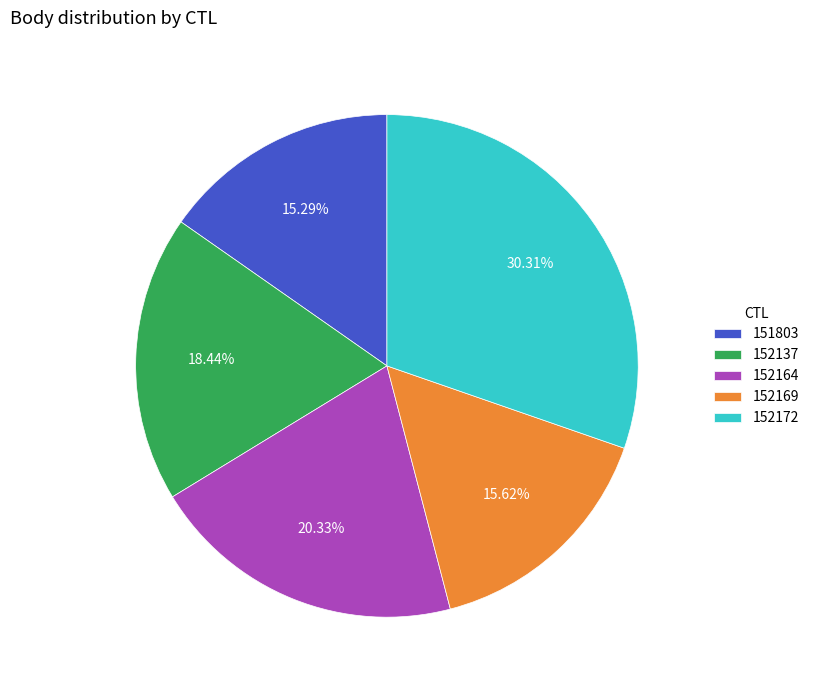

How many slices are in this pie chart?

5